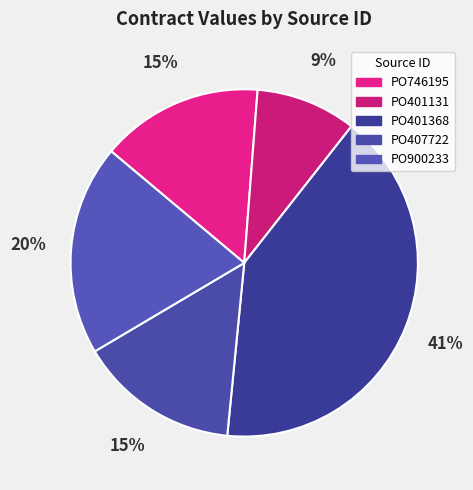

Does any single category account for the majority?

No